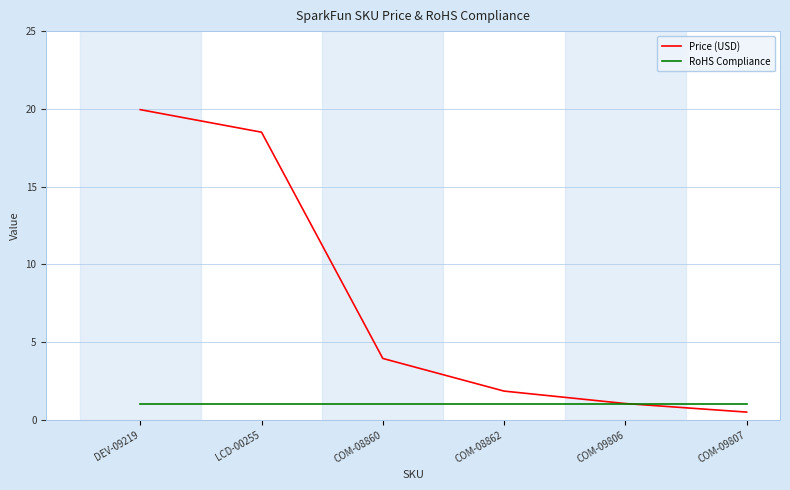

Which series has the largest total across all categories?

Price (USD)